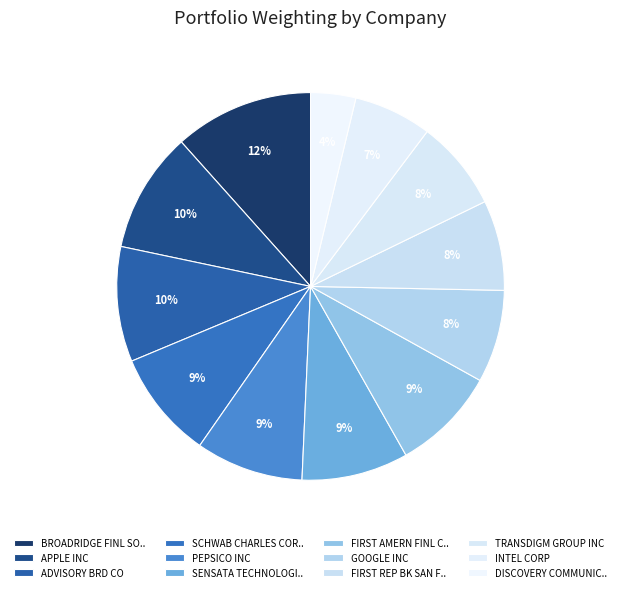

What is the ratio of the value at APPLE INC to the value at INTEL CORP?

1.5